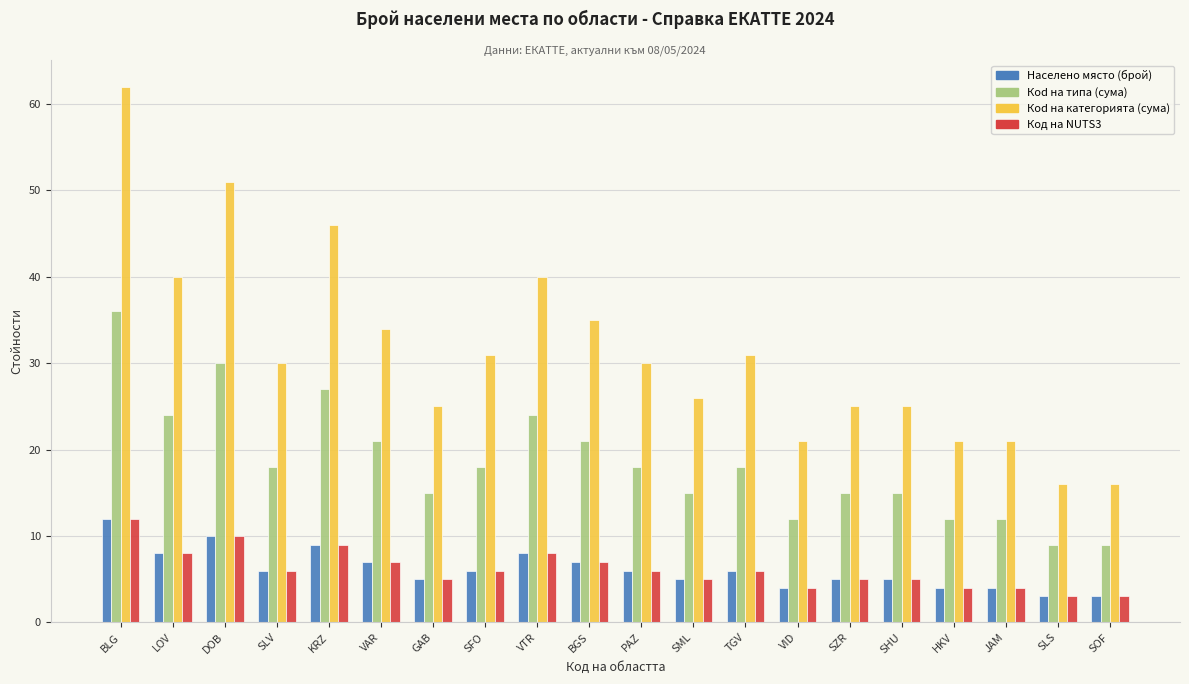

The value of Кod на категорията (сума) at SLV is 11. True or false?

False